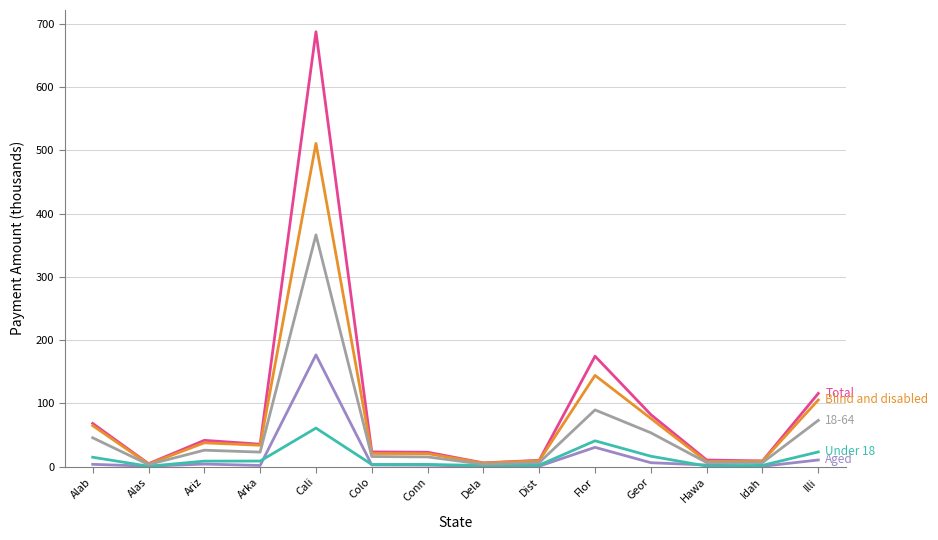

What is the total value across all series at Alas?

12.7